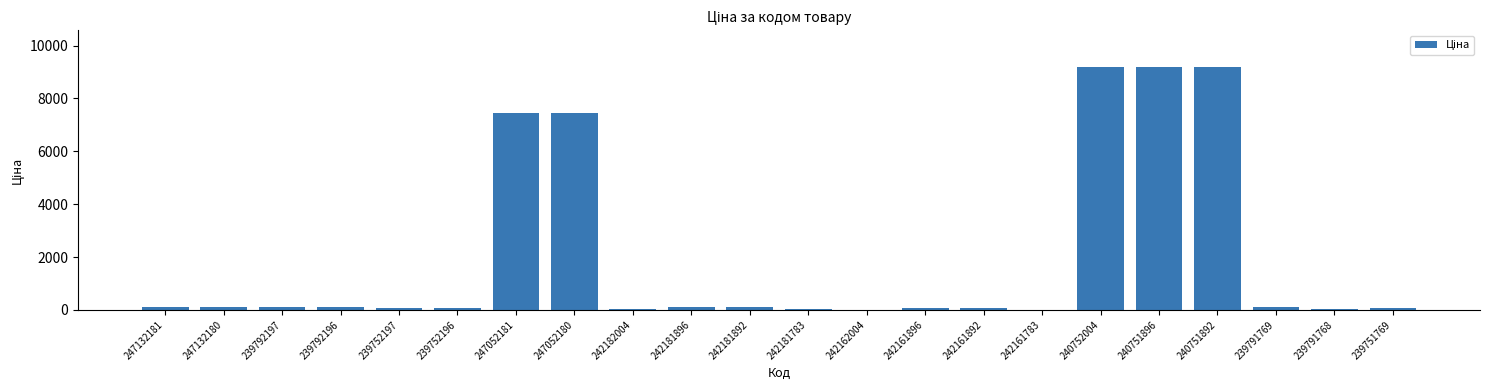

What is the maximum value shown in the chart?

9196.3